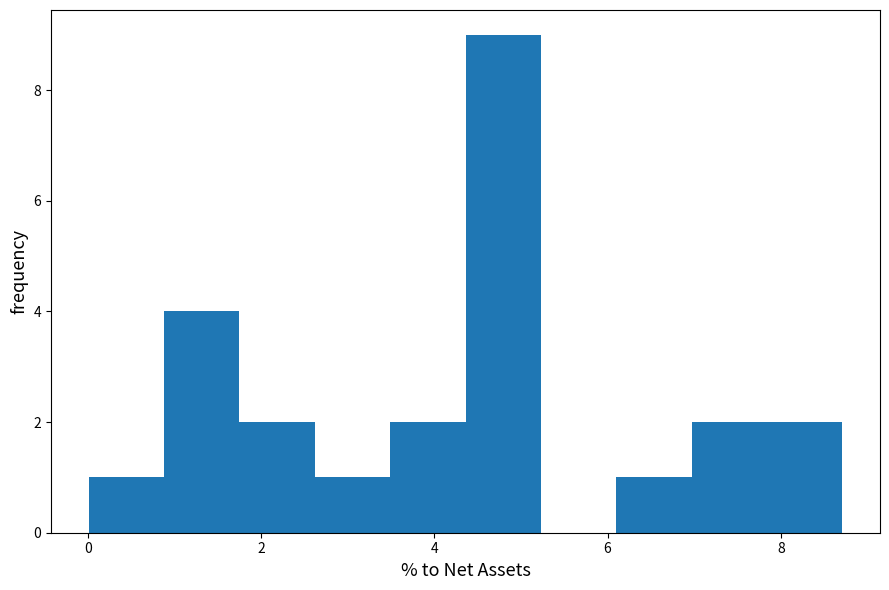

Reading left to right, list every bar in this chart as the range it spans on the x-axis followed by its height. Neither the bar edges nor the heights are printed on the chart, so give them approximately, as read against the axes.

0.0 to 0.8: 1
0.8 to 1.8: 4
1.8 to 2.6: 2
2.6 to 3.4: 1
3.4 to 4.4: 2
4.4 to 5.2: 9
5.2 to 6.2: 0
6.2 to 7.0: 1
7.0 to 7.8: 2
7.8 to 8.8: 2